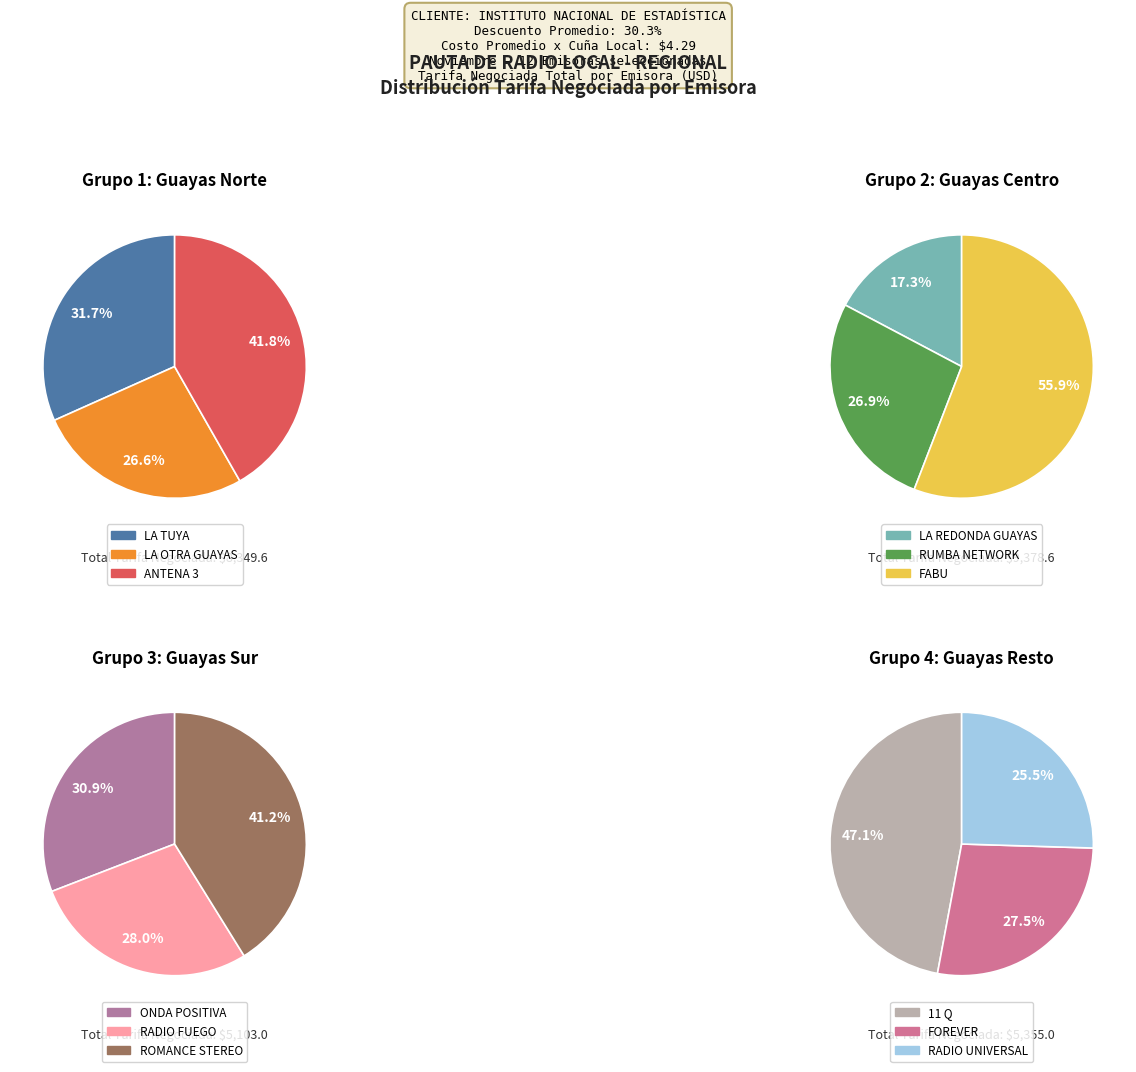

What is the largest slice in the pie chart?

FABU